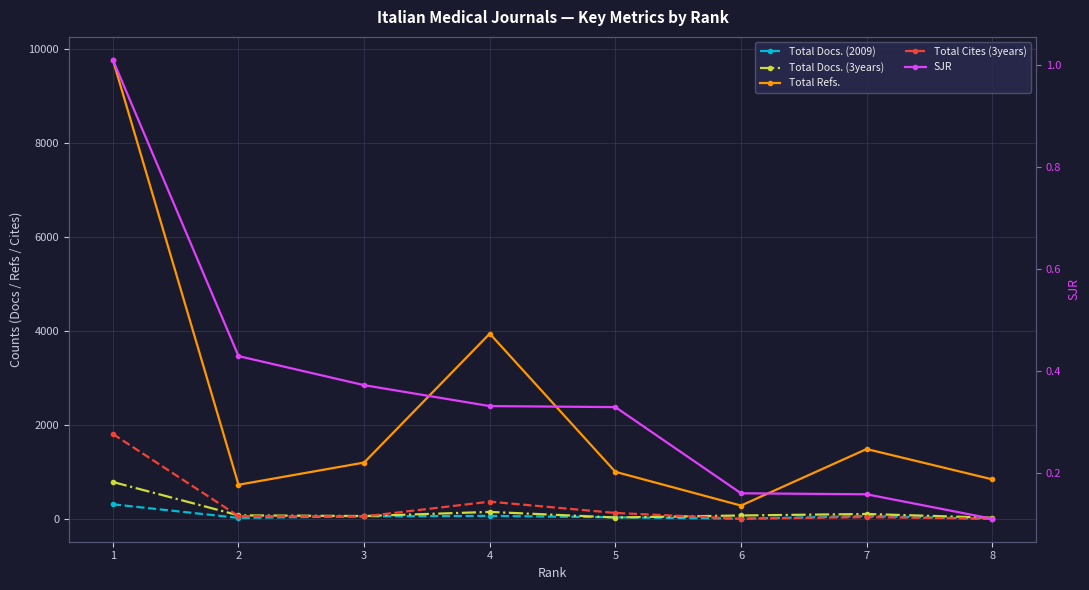

What is the smallest value displayed?

0.1